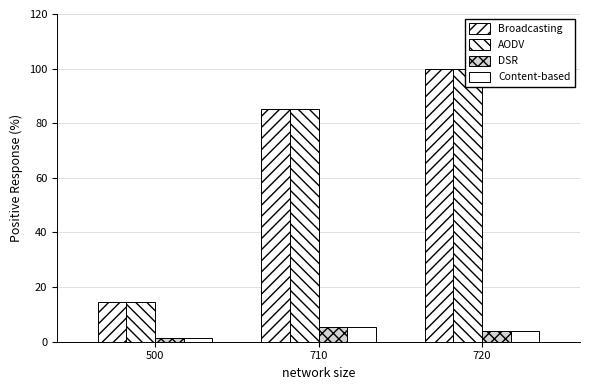

Where is Broadcasting nearest to the value 57?

710